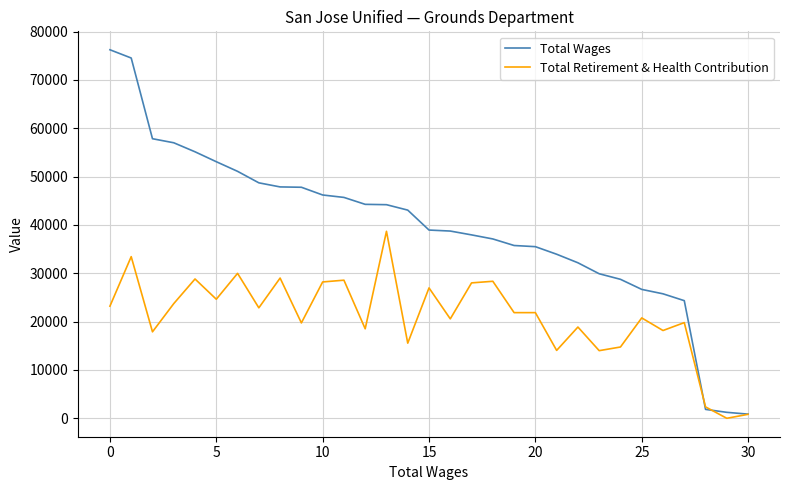

What is the greatest value displayed?

76244